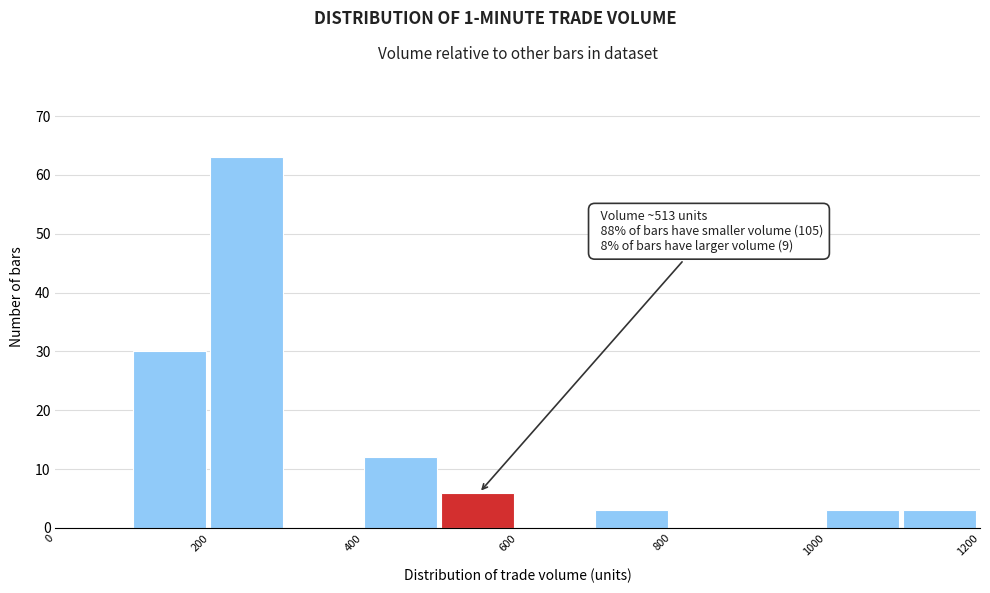

Which range on the x-axis has the tallest bar?

200 to 300